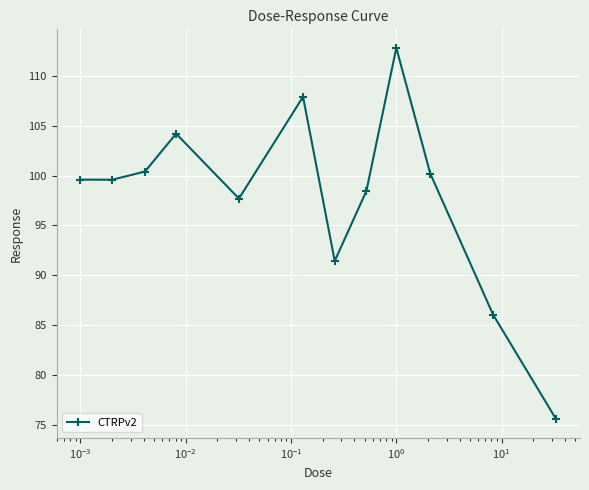

True or false: there are more than 1 points higher than both neighbors.

True